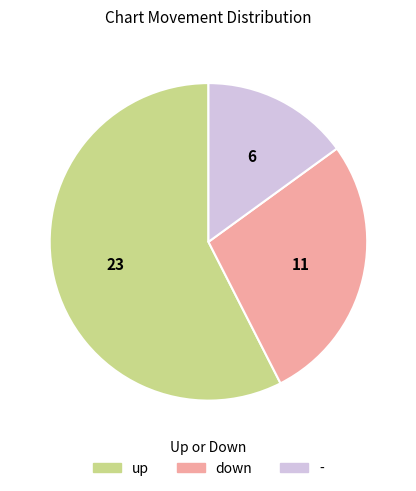

Which category has the biggest portion of the pie?

up